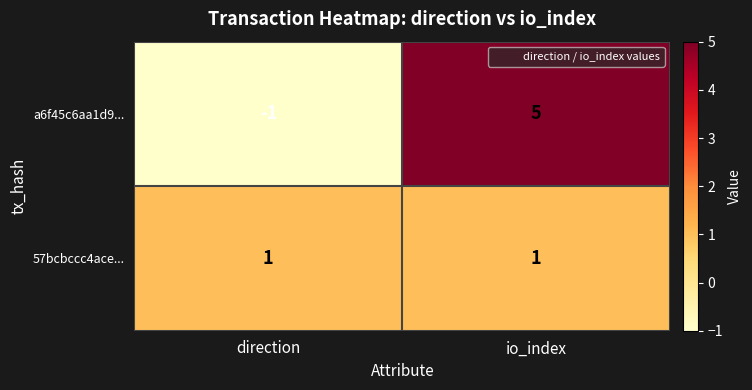

At which label does a6f45c6aa1d9... reach its peak?

io_index